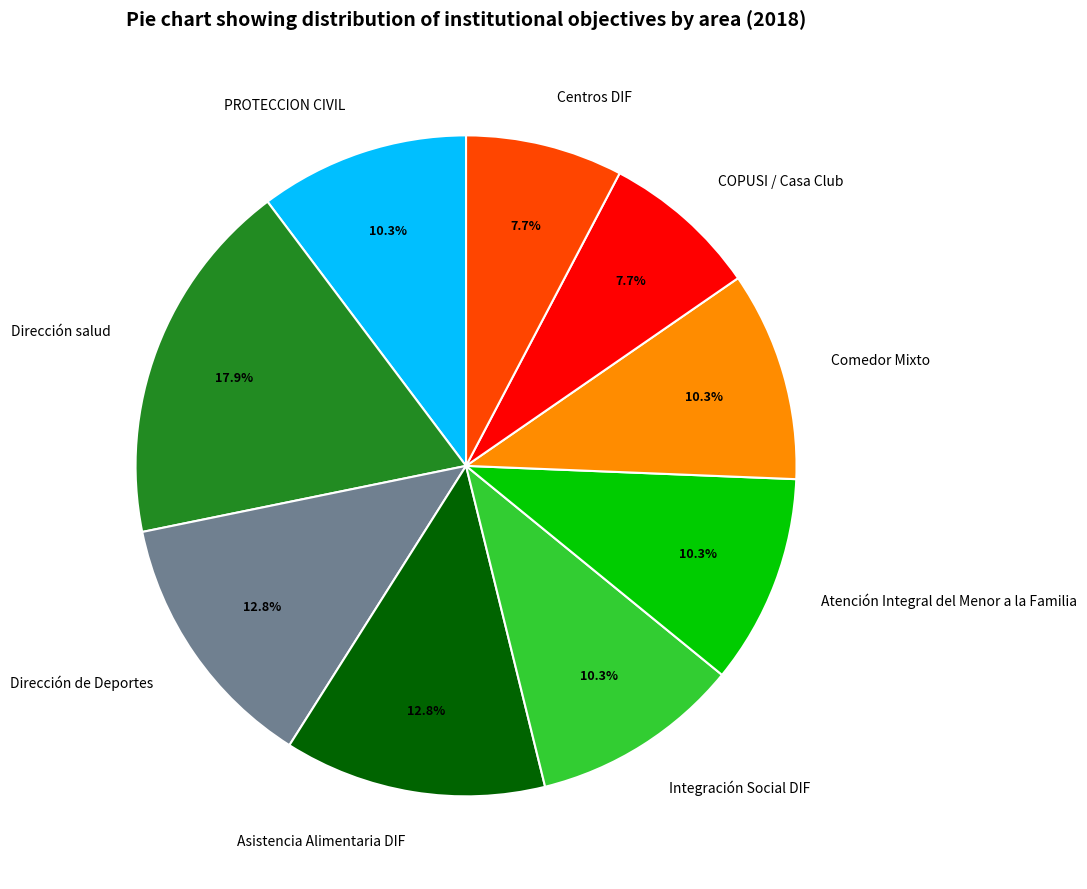

Approximately how many times larger is the value at COPUSI / Casa Club compared to Dirección de Deportes?

0.6